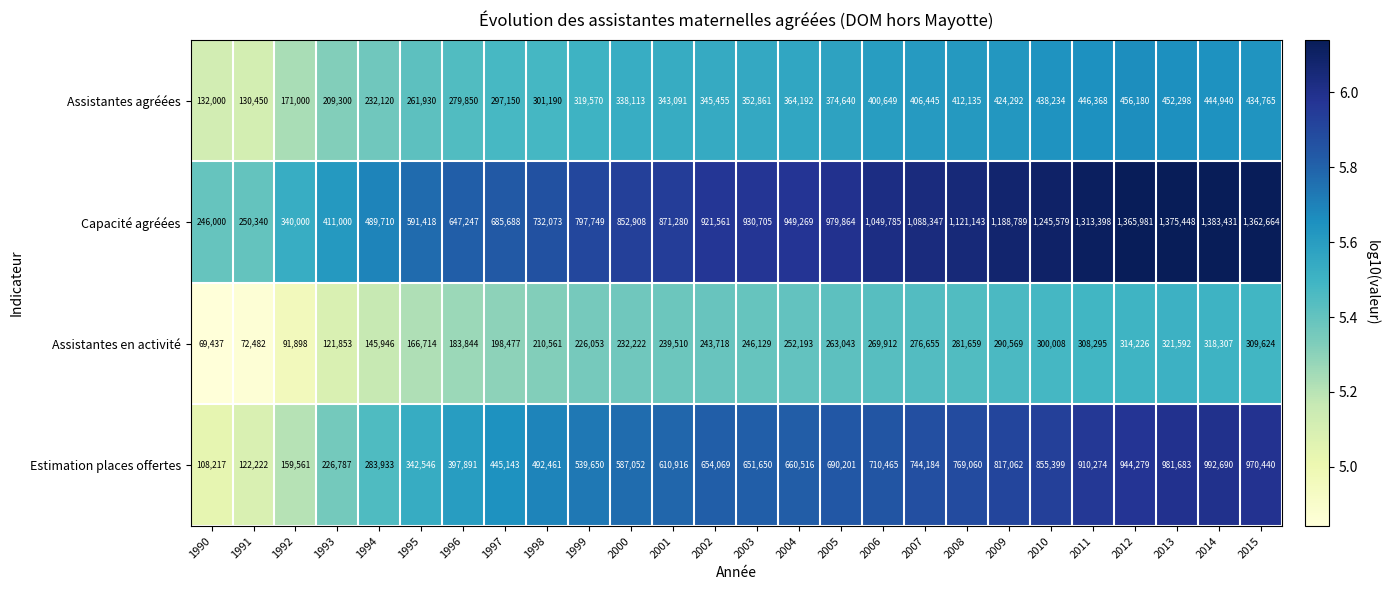

What is the sum of the Capacité agréées values at 1994 and 1997?

1175398